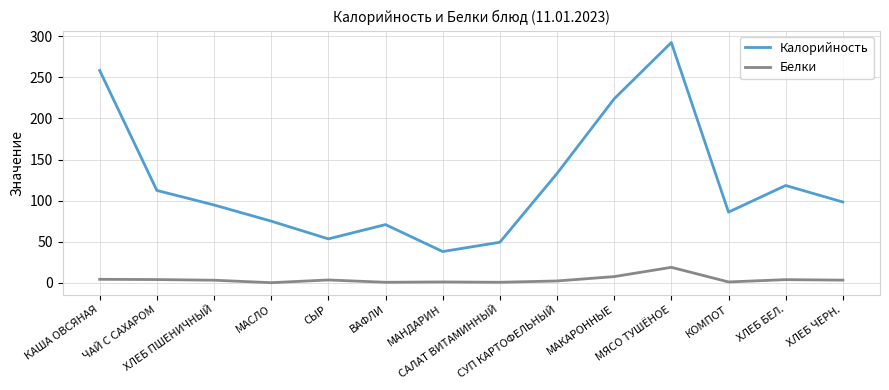

Read the Калорийность value at ХЛЕБ ПШЕНИЧНЫЙ.

94.7